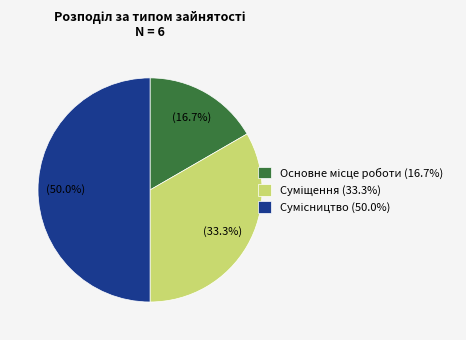

Count the number of slices in the pie.

3